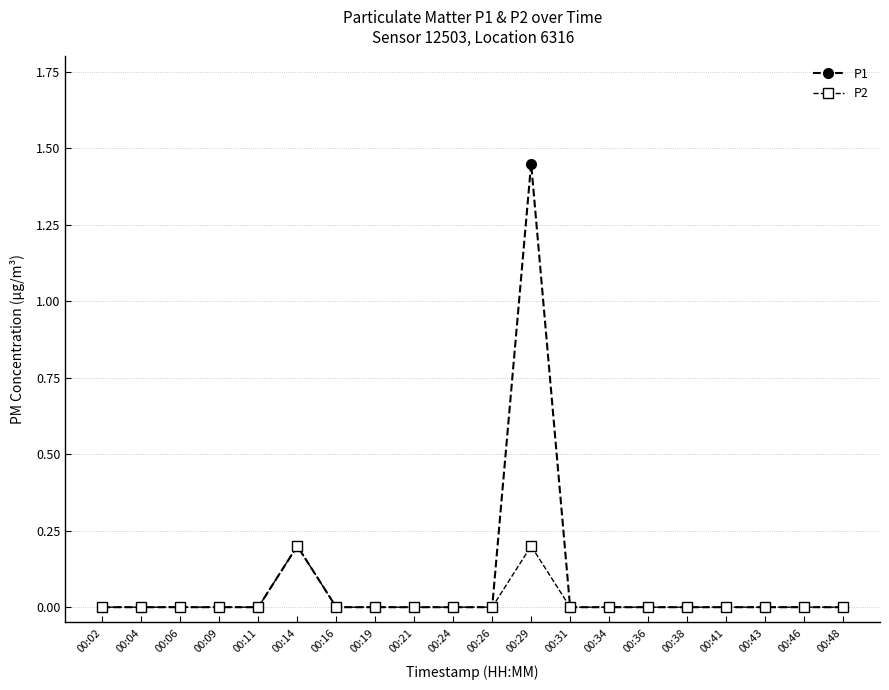

Is it true that P2 equals 0.0 at 00:48?

True